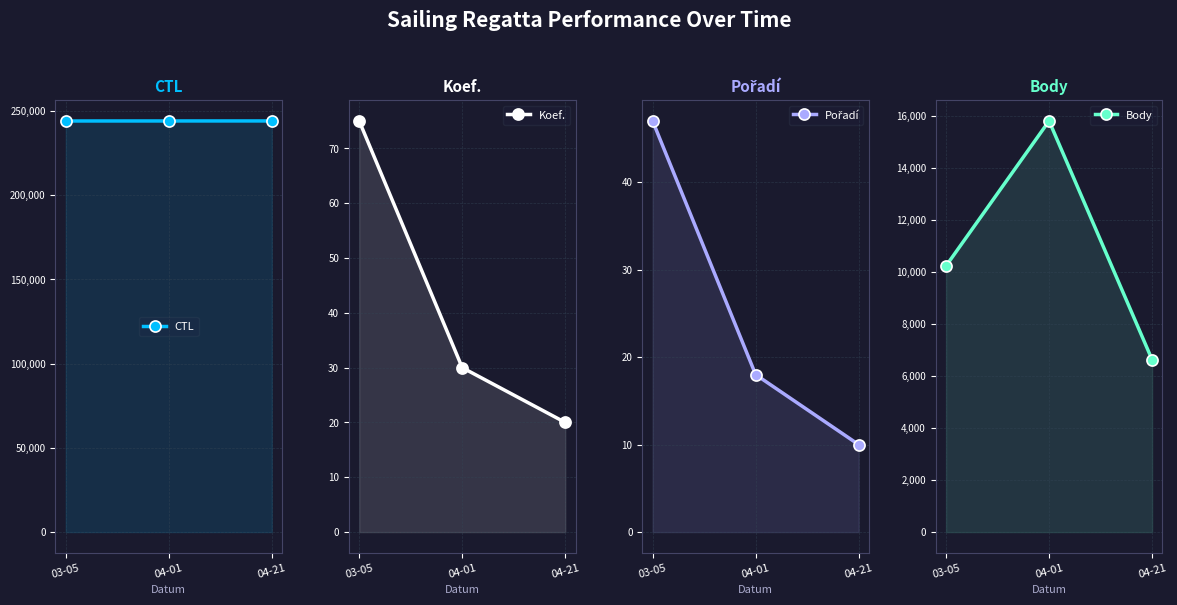

The CTL series shows 244052 at 04-21. True or false?

True